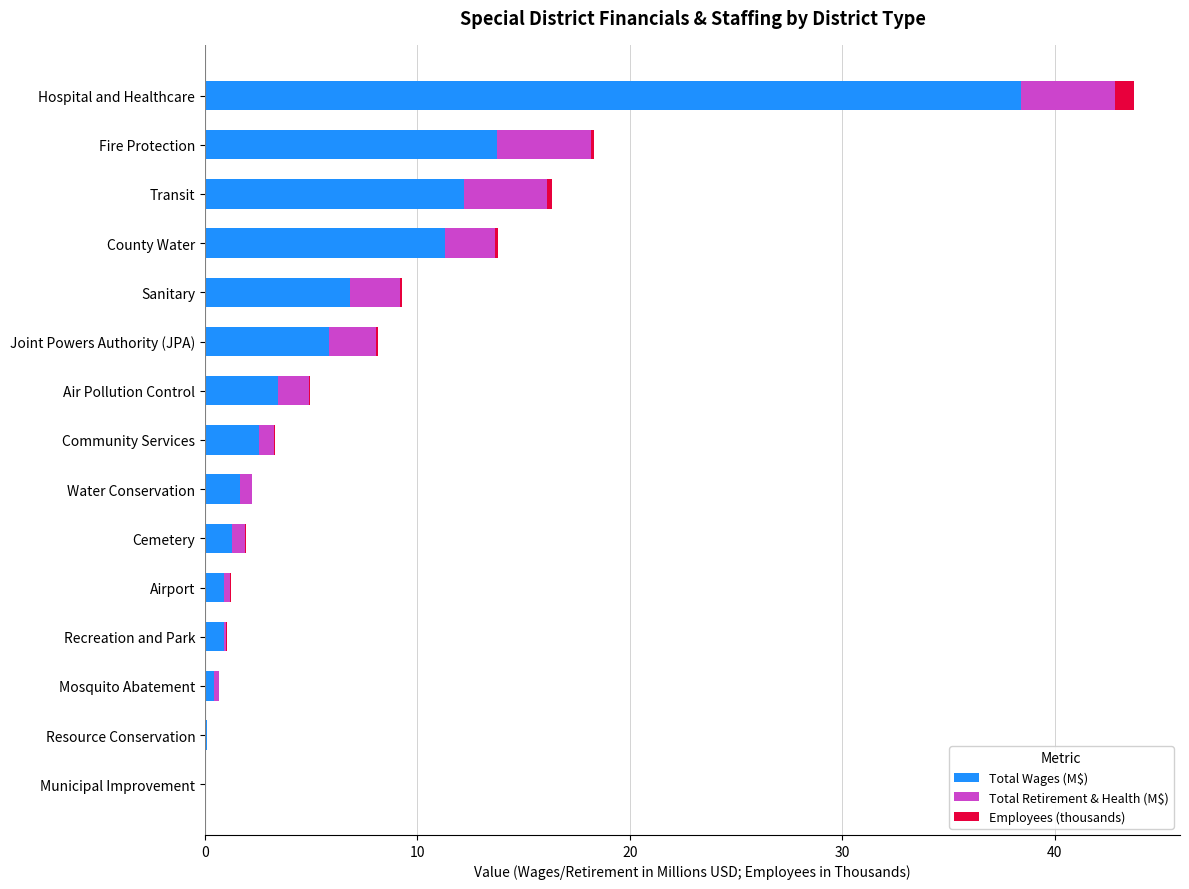

Is it true that Total Wages (M$) equals 5.4 at Transit?

False